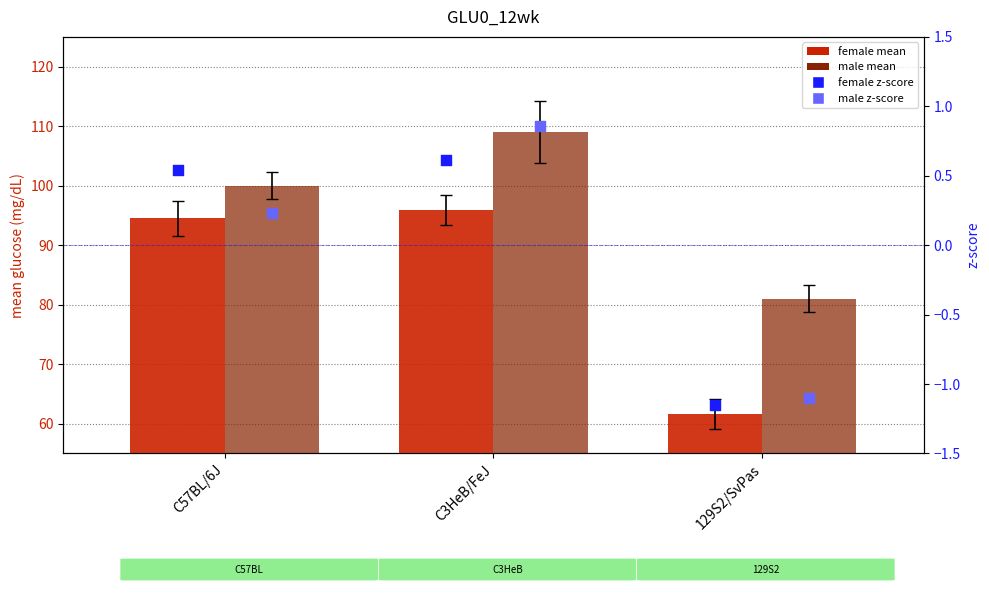

Which series reaches the minimum Y coordinate?

female z-score